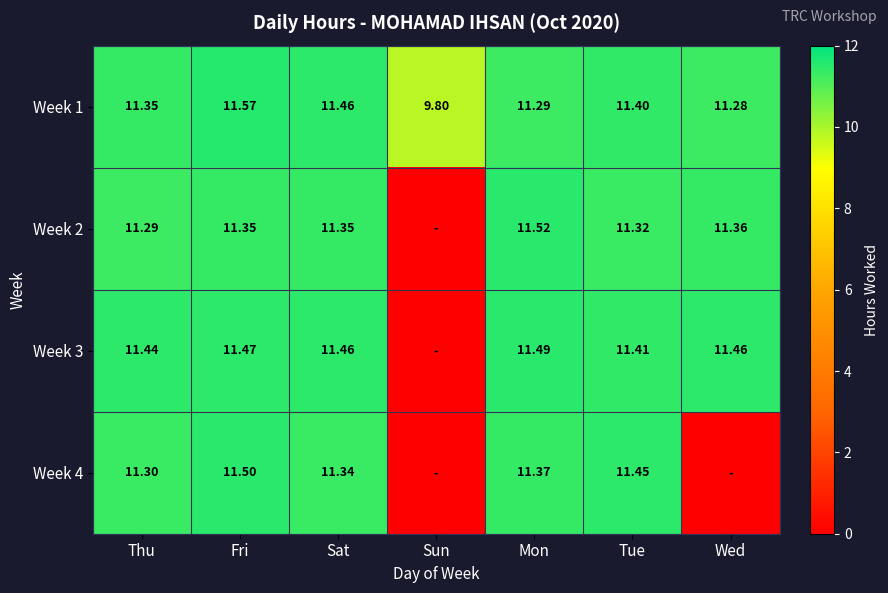

How many data points does each series have?

7